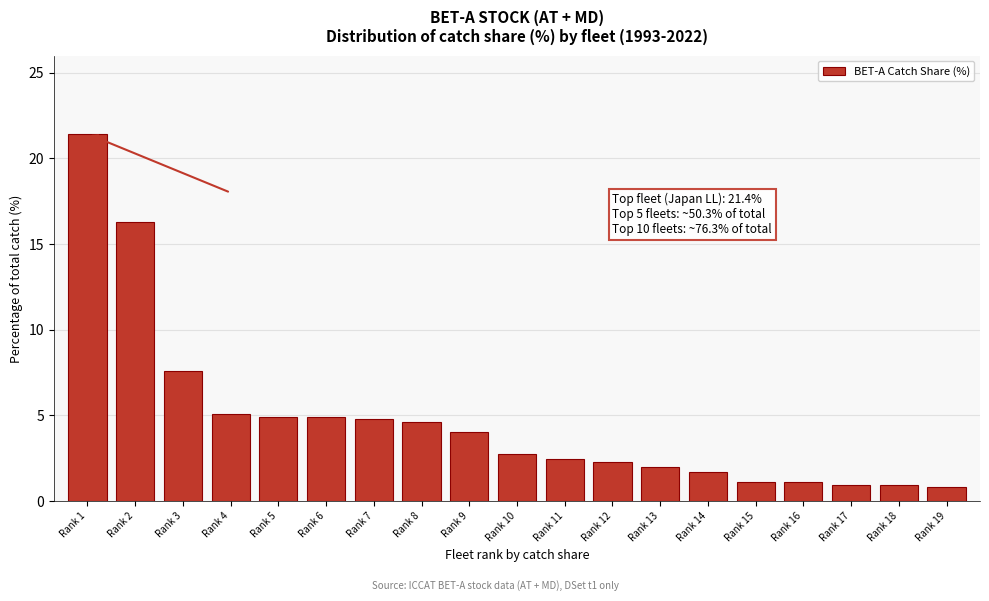

What is the difference between the maximum and minimum values?

20.6